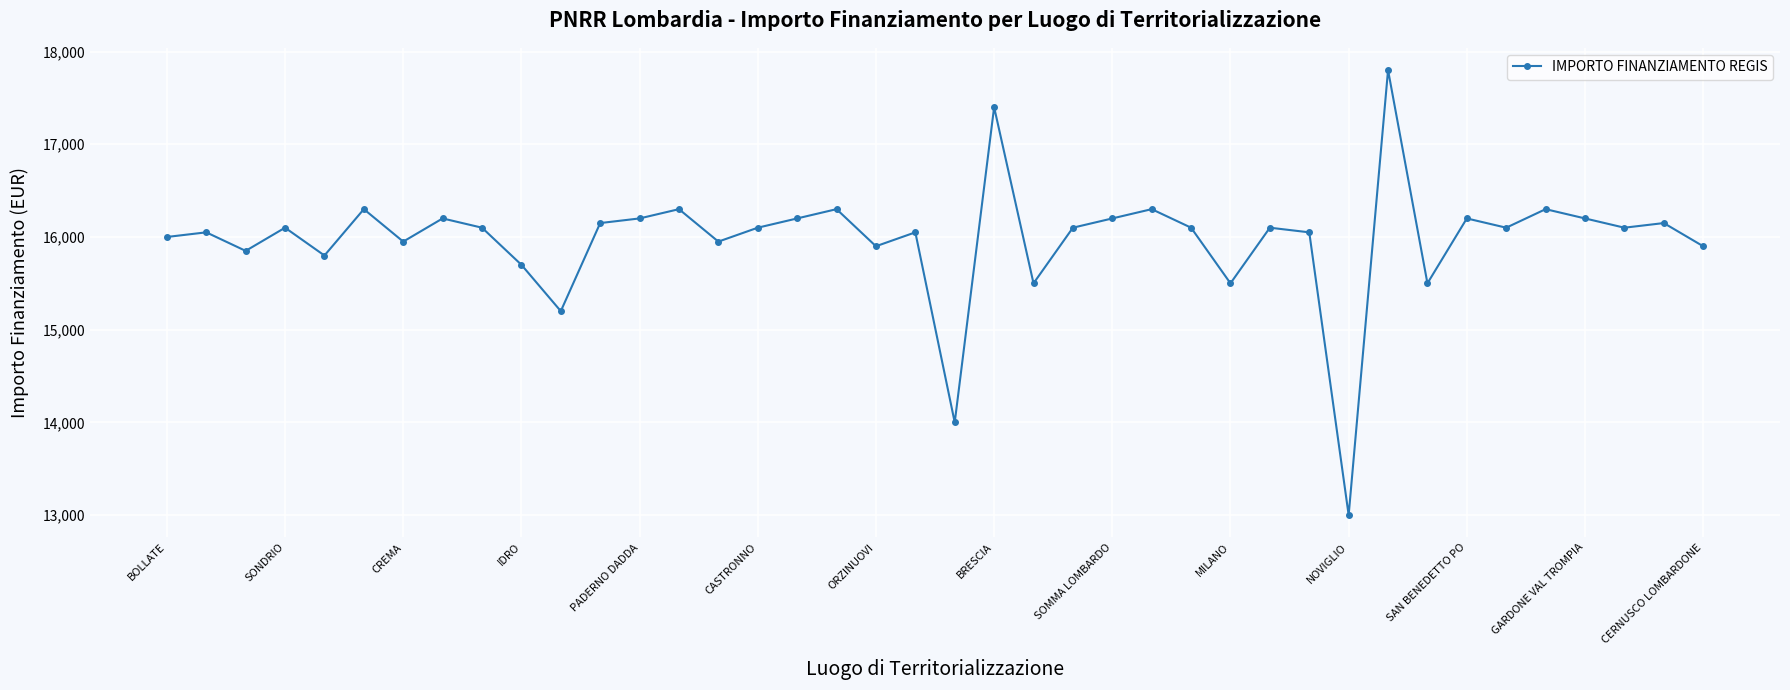

How many points are lower than both their immediate neighbors (excluding endpoints)?

13